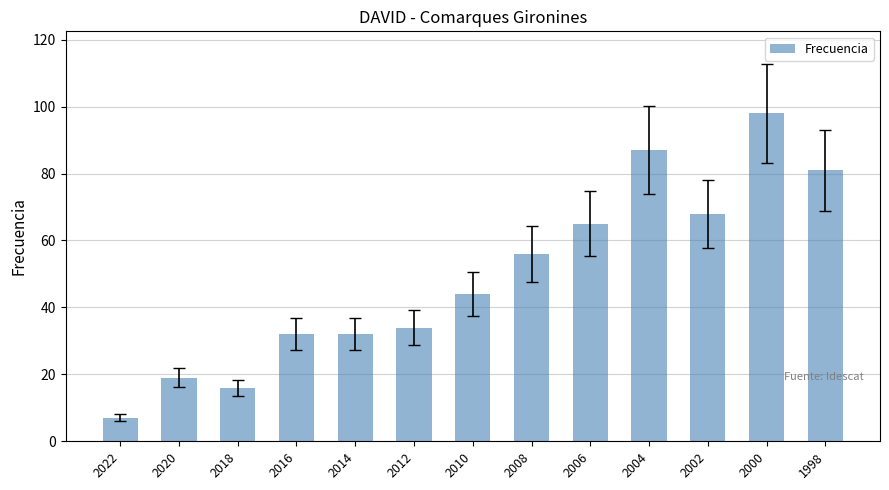

Reading left to right, extract all data points from this chart.

2022=7	2020=19	2018=16	2016=32	2014=32	2012=34	2010=44	2008=56	2006=65	2004=87	2002=68	2000=98	1998=81